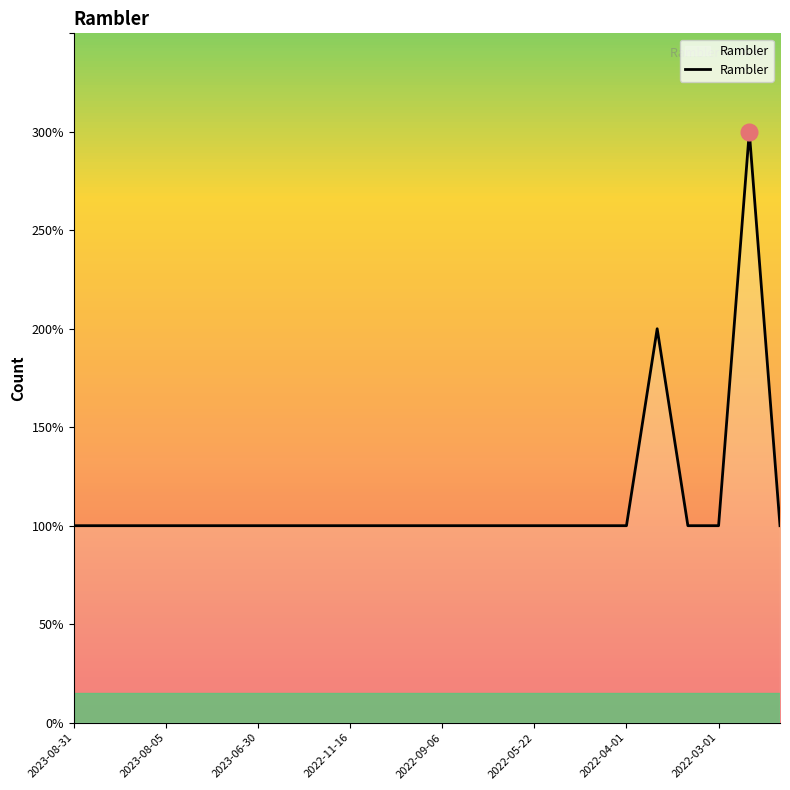

True or false: the data has more than 1 interior local peaks.

True